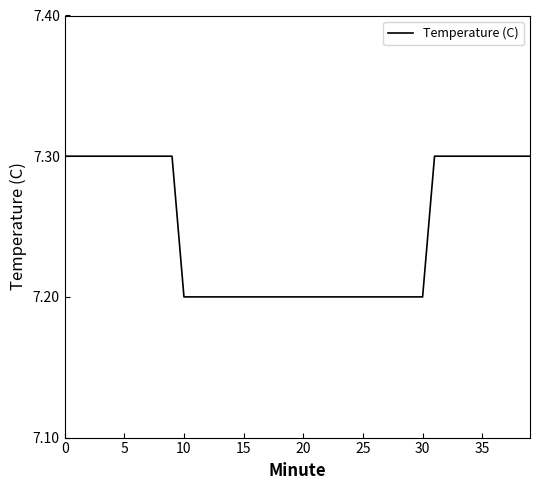

What is the minimum value shown in the chart?

7.2